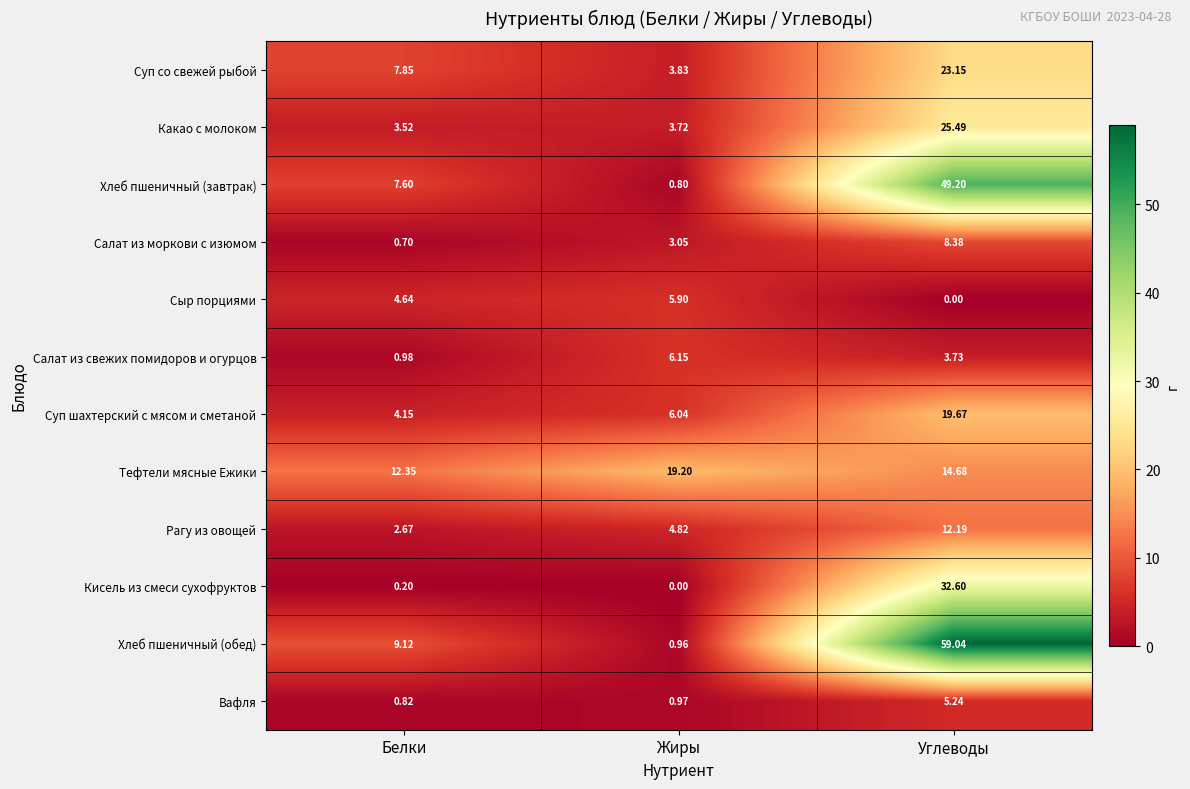

What is the total value across all series at Углеводы?

253.4